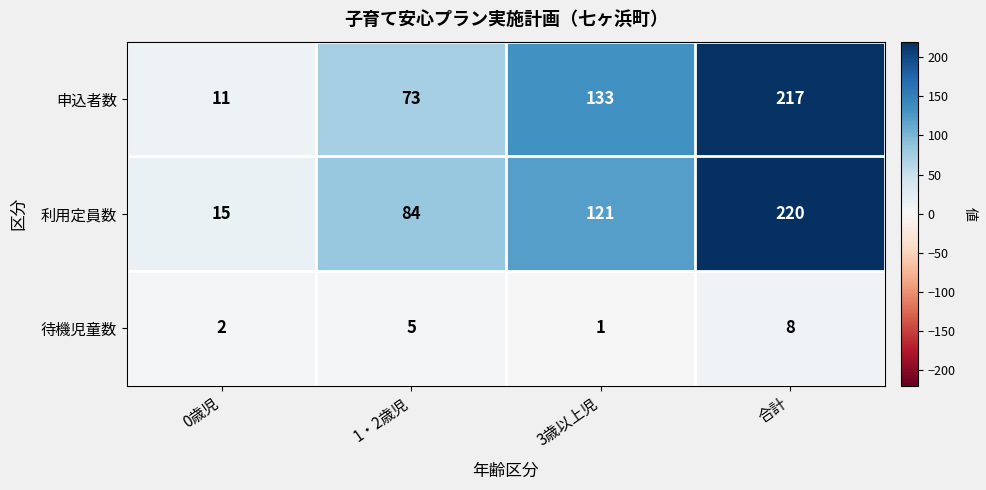

Reading left to right, list all the values displayed in this chart.

申込者数: 11	73	133	217
利用定員数: 15	84	121	220
待機児童数: 2	5	1	8